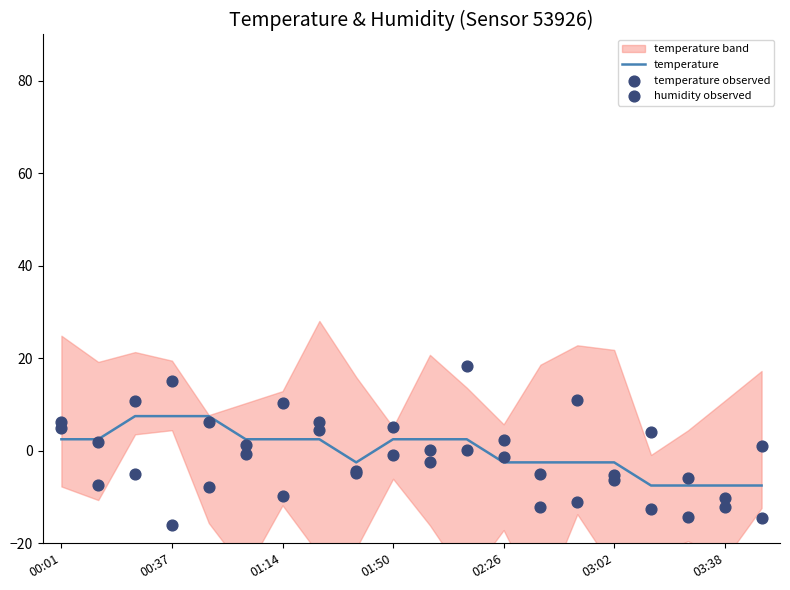

What is the highest value of the temperature series?

7.5